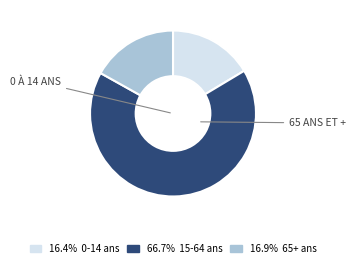

Does 16.4% 0-14 ans account for over 50% of the chart?

No